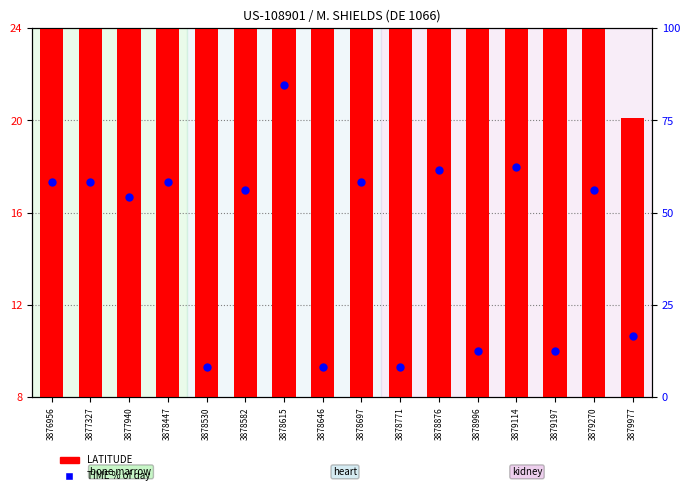

What is the total value across all series at 3878771?

37.6